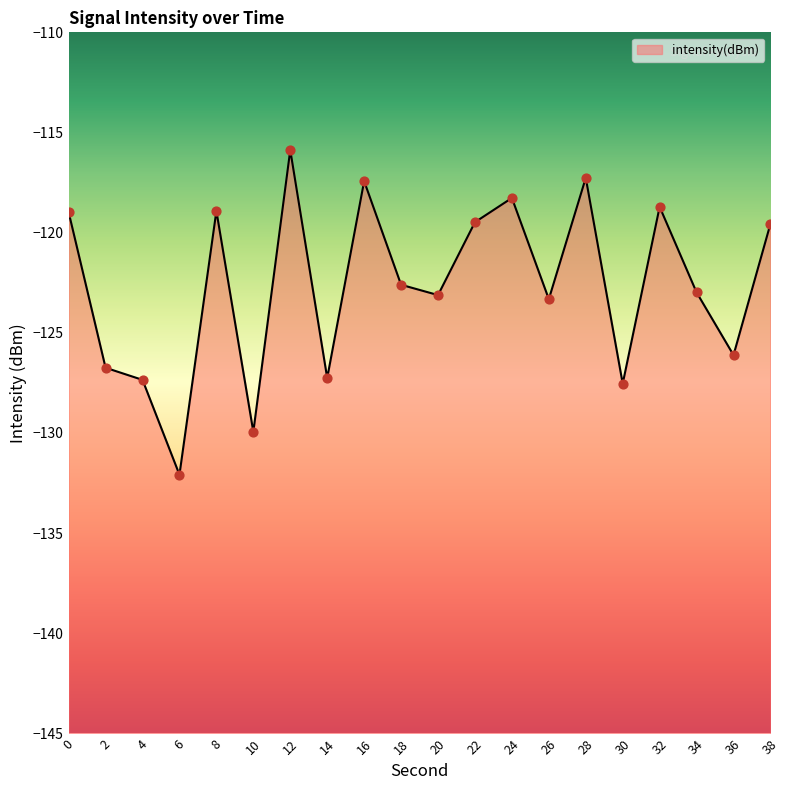

What is the change in value from 12 to 32?

-2.8